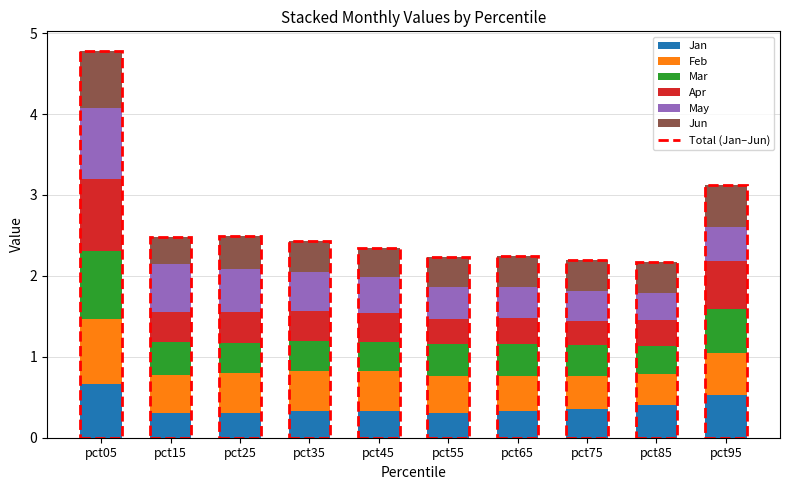

Reading left to right, list all the values displayed in this chart.

Jan: 0.7	0.3	0.3	0.3	0.3	0.3	0.3	0.4	0.4	0.5
Feb: 0.8	0.5	0.5	0.5	0.5	0.5	0.4	0.4	0.4	0.5
Mar: 0.8	0.4	0.4	0.4	0.4	0.4	0.4	0.4	0.4	0.5
Apr: 0.9	0.4	0.4	0.4	0.4	0.3	0.3	0.3	0.3	0.6
May: 0.9	0.6	0.5	0.5	0.4	0.4	0.4	0.4	0.3	0.4
Jun: 0.7	0.3	0.4	0.4	0.4	0.4	0.4	0.4	0.4	0.5